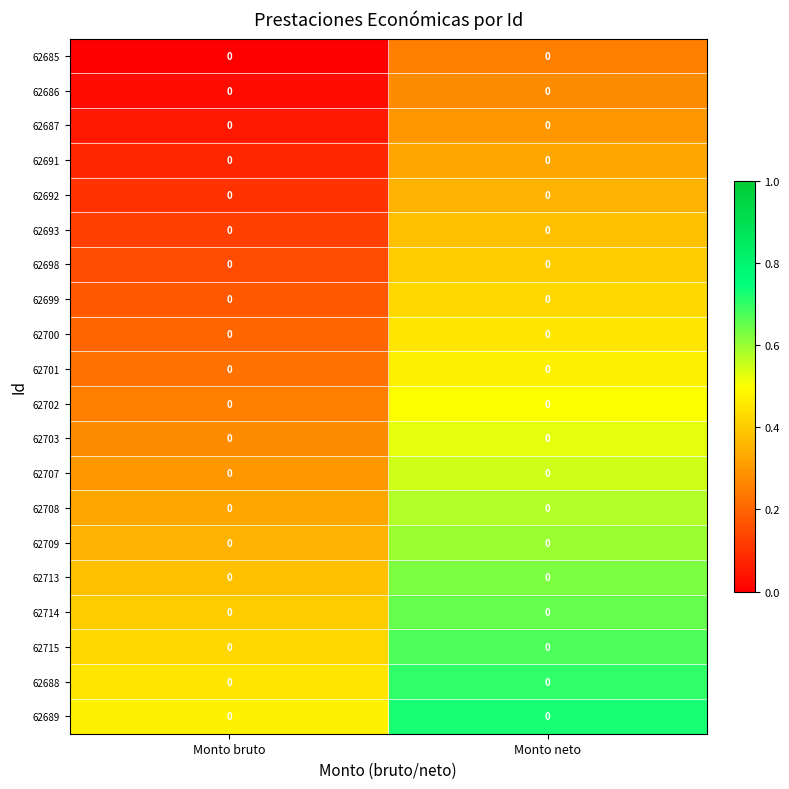

Which label corresponds to the largest value in the chart?

Monto neto